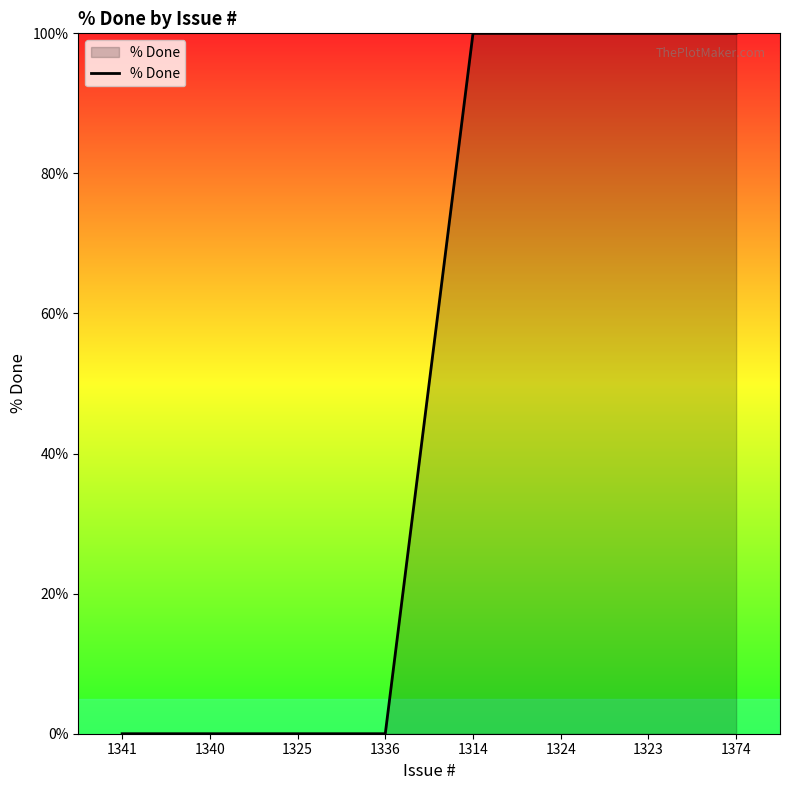

The value at 1324 is 100. True or false?

True